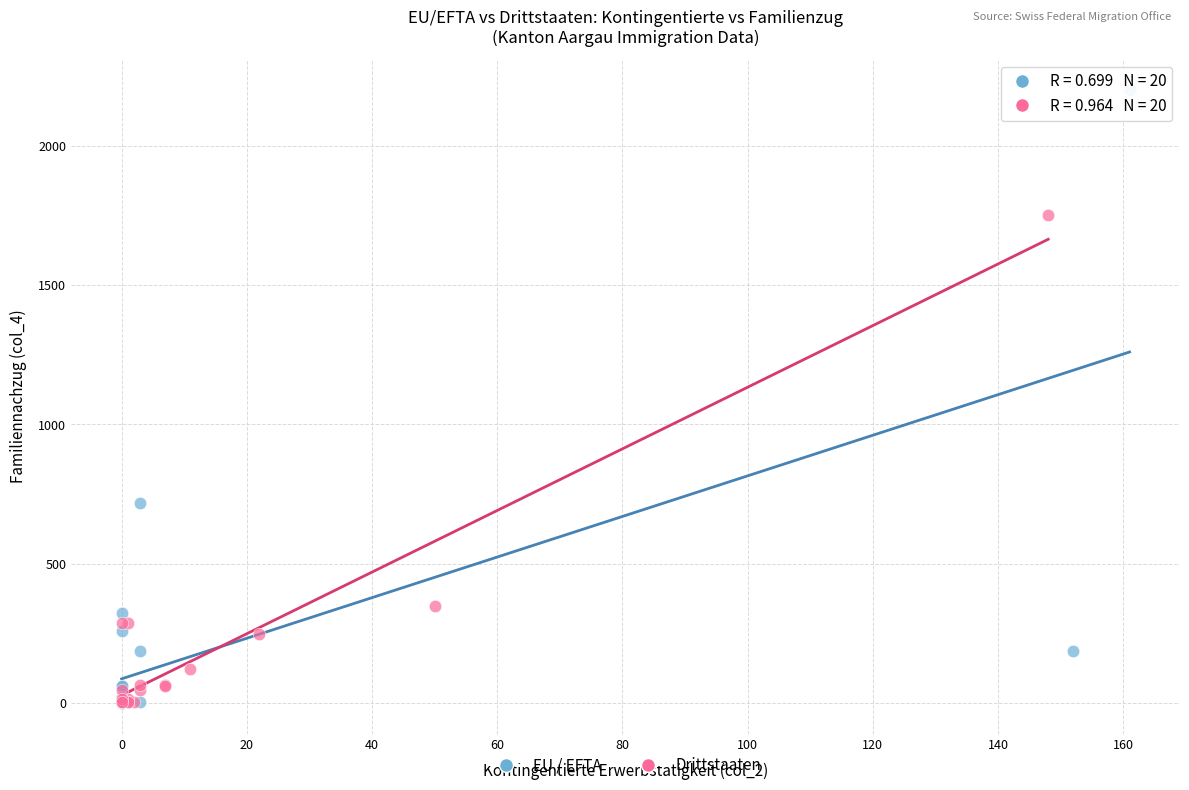

Which series reaches the maximum Y coordinate?

EU / EFTA